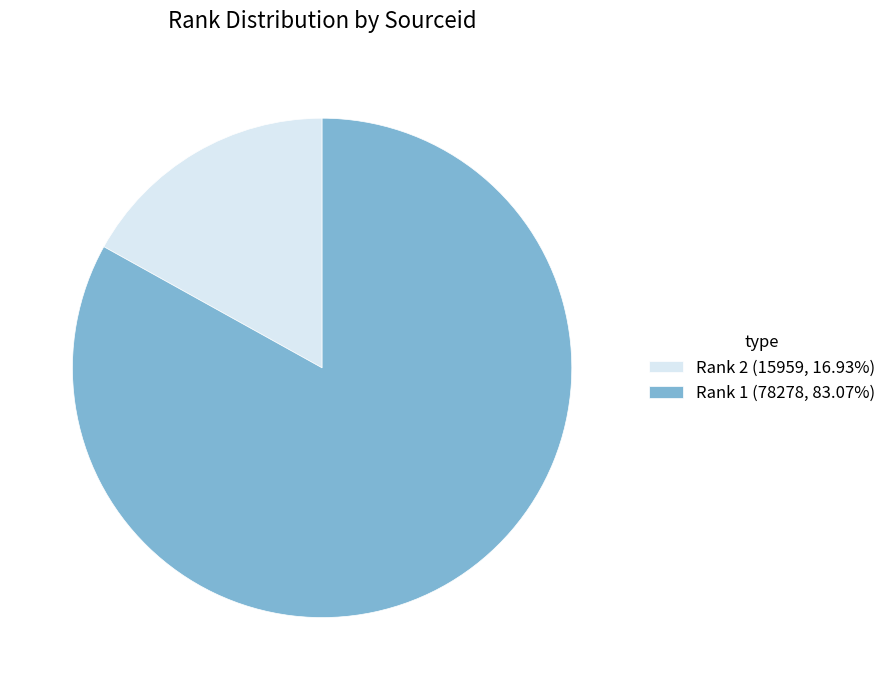

Combined, do Rank 1 (78278, 83.07%) and Rank 2 (15959, 16.93%) account for over 50%?

Yes